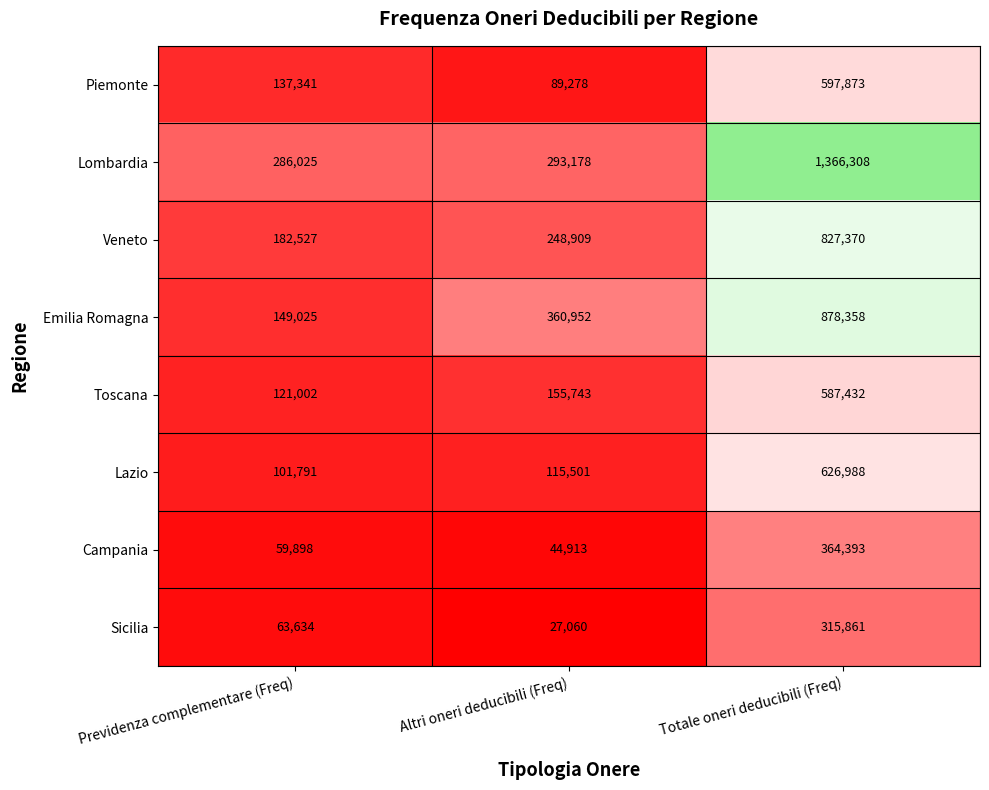

Reading left to right, extract all data points from this chart.

Piemonte: 137341	89278	597873
Lombardia: 286025	293178	1366308
Veneto: 182527	248909	827370
Emilia Romagna: 149025	360952	878358
Toscana: 121002	155743	587432
Lazio: 101791	115501	626988
Campania: 59898	44913	364393
Sicilia: 63634	27060	315861